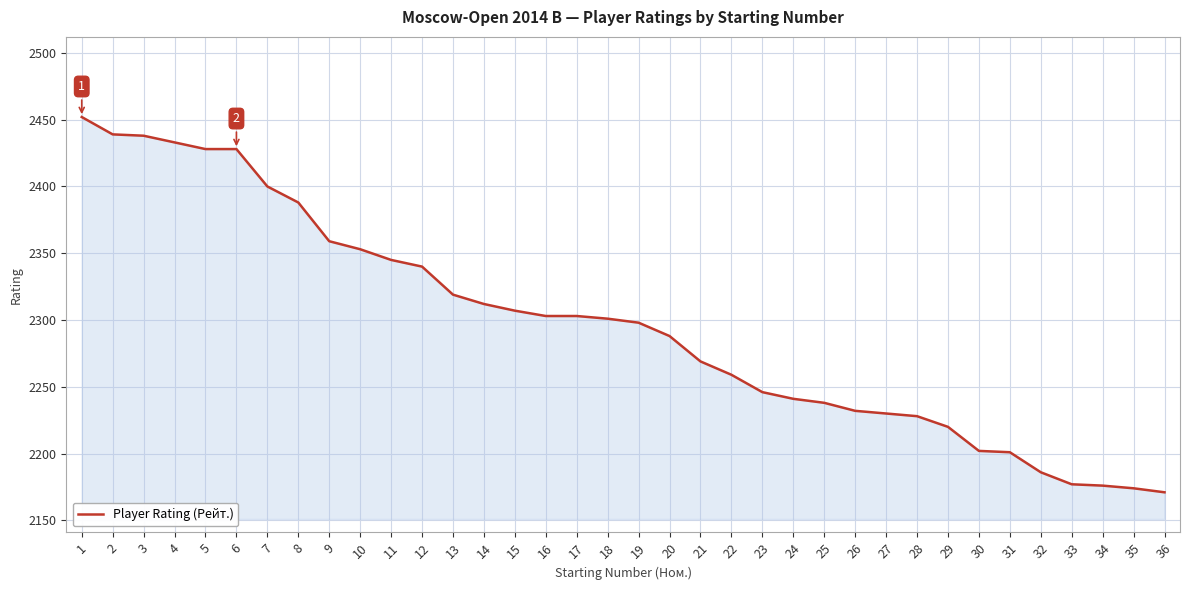

What is the minimum value shown in the chart?

2171